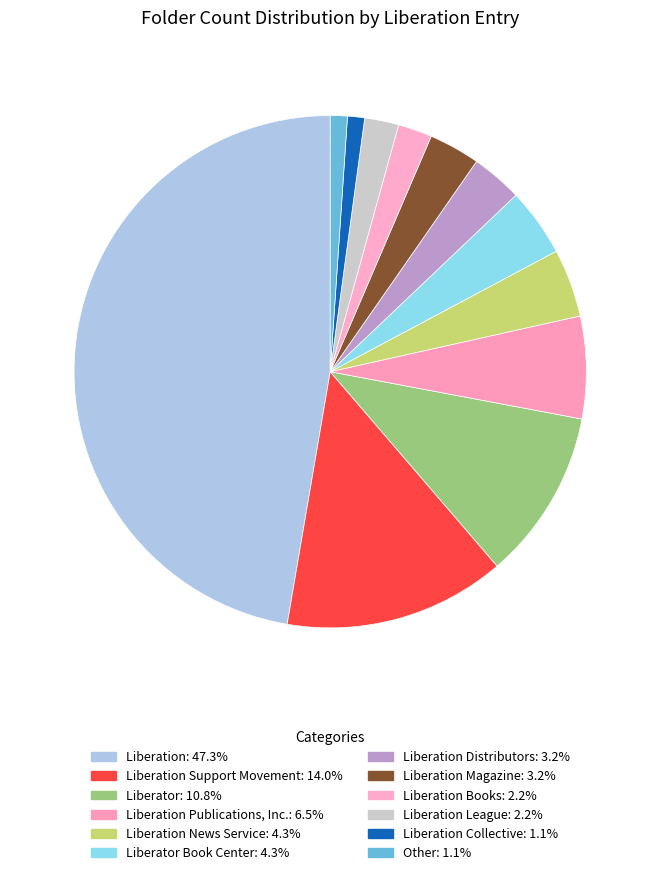

Count the number of slices in the pie.

12